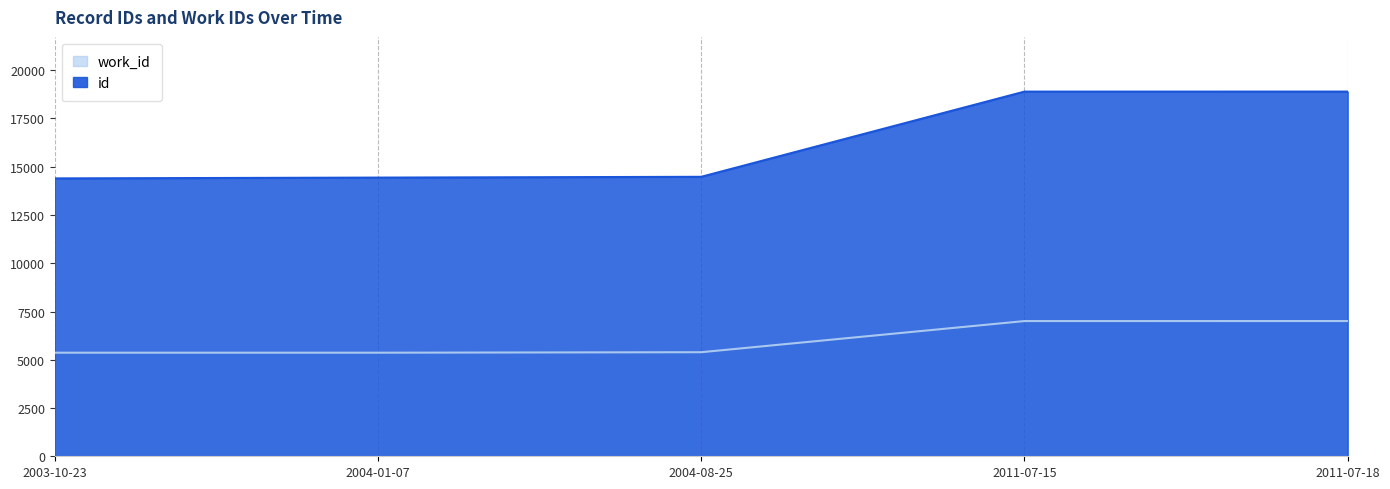

List the series in order of their peak value, highest first.

id, work_id